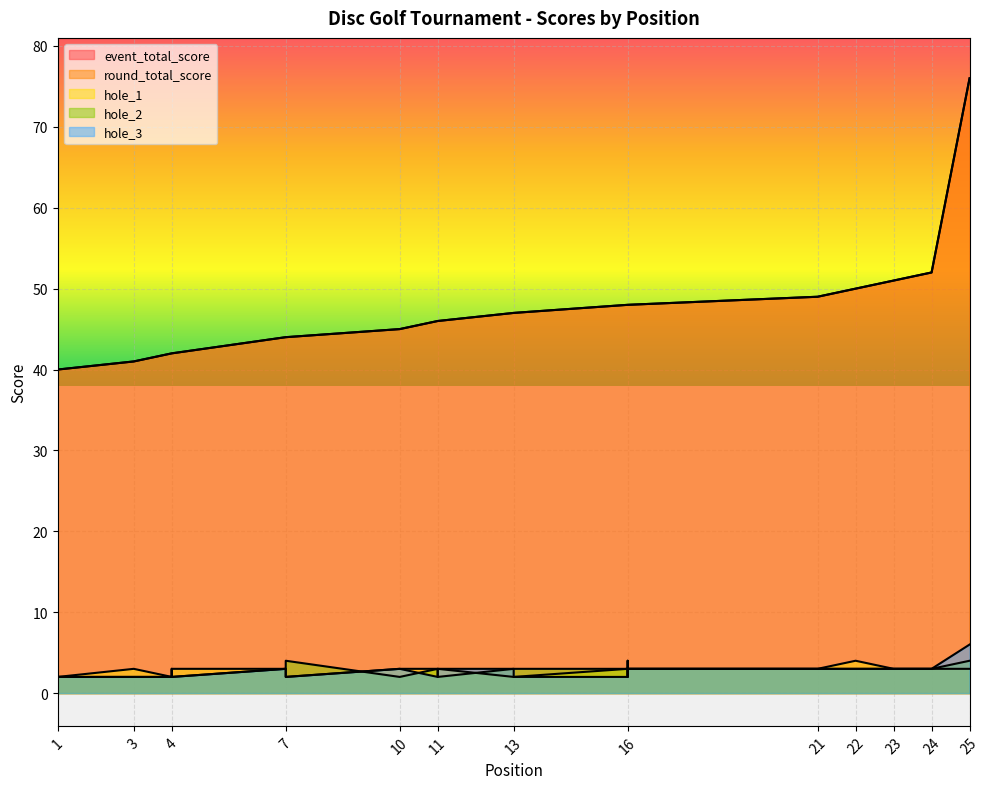

At how many categories does at least one series exceed 55?

1